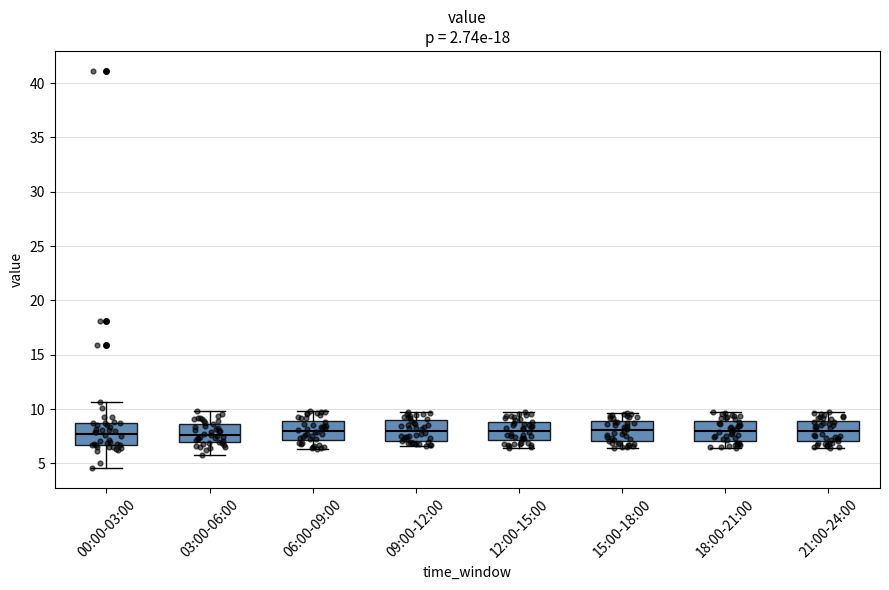

Reading left to right, transcribe this box plot: for each box, give where its median line is, the range the box spans, and where its two whiskers end, as read against the y-axis. The values are not printed on the chart, so give them approximately, as read against the axis.

00:00-03:00: median 7.5, box 6.5 to 8.5, whiskers 4.5 to 10.5
03:00-06:00: median 7.5, box 7.0 to 8.5, whiskers 6.0 to 10.0
06:00-09:00: median 8.0, box 7.0 to 9.0, whiskers 6.5 to 10.0
09:00-12:00: median 8.0, box 7.0 to 9.0, whiskers 6.5 to 9.5
12:00-15:00: median 8.0, box 7.0 to 9.0, whiskers 6.5 to 9.5
15:00-18:00: median 8.0, box 7.0 to 9.0, whiskers 6.5 to 9.5
18:00-21:00: median 8.0, box 7.0 to 9.0, whiskers 6.5 to 9.5
21:00-24:00: median 8.0, box 7.0 to 9.0, whiskers 6.5 to 9.5